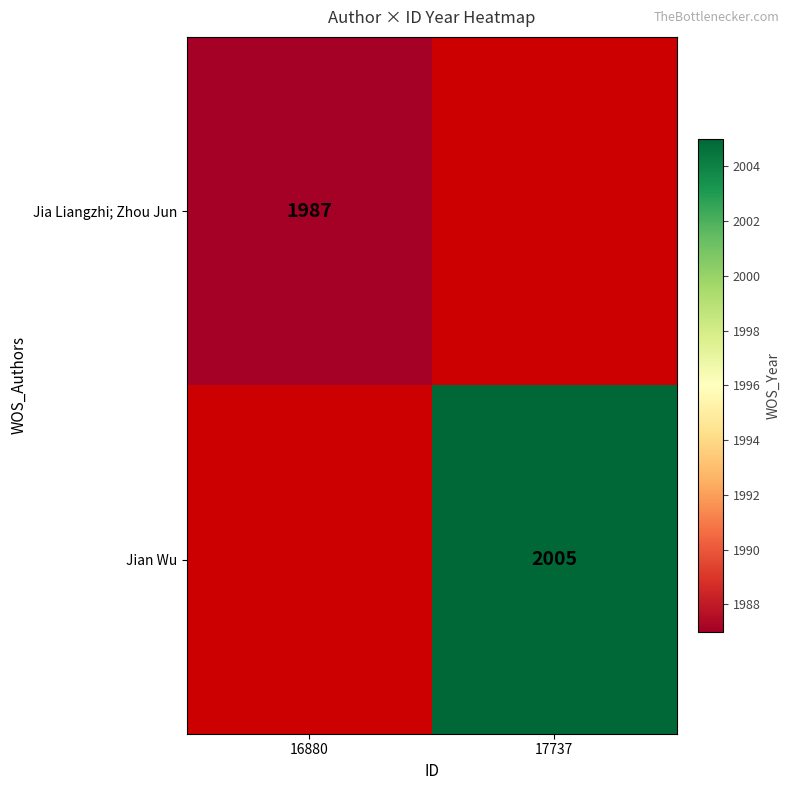

The value of Jia Liangzhi; Zhou Jun at 16880 is 3304. True or false?

False